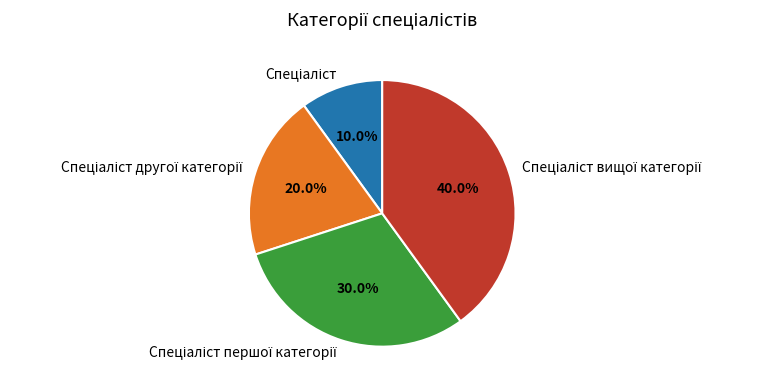

Is there any slice that represents more than half of the pie?

No